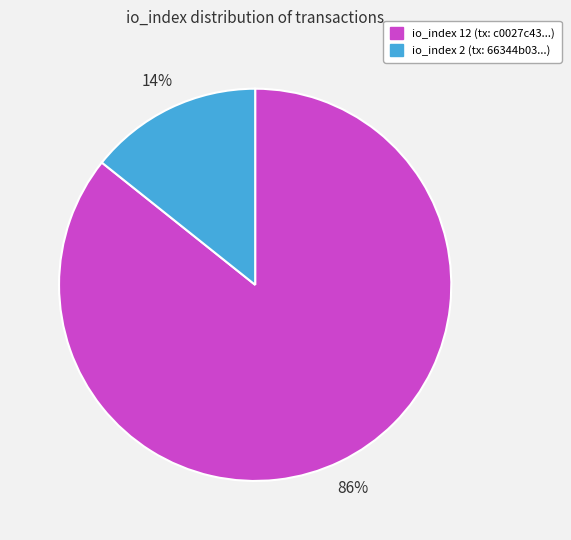

Is the sum of io_index 12 (tx: c0027c43...) and io_index 2 (tx: 66344b03...) greater than half?

Yes